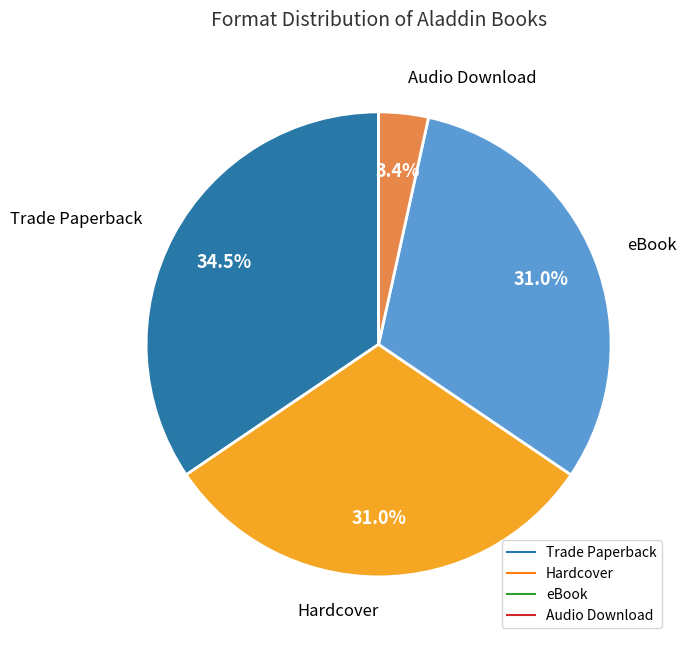

How many segments does this pie chart have?

4